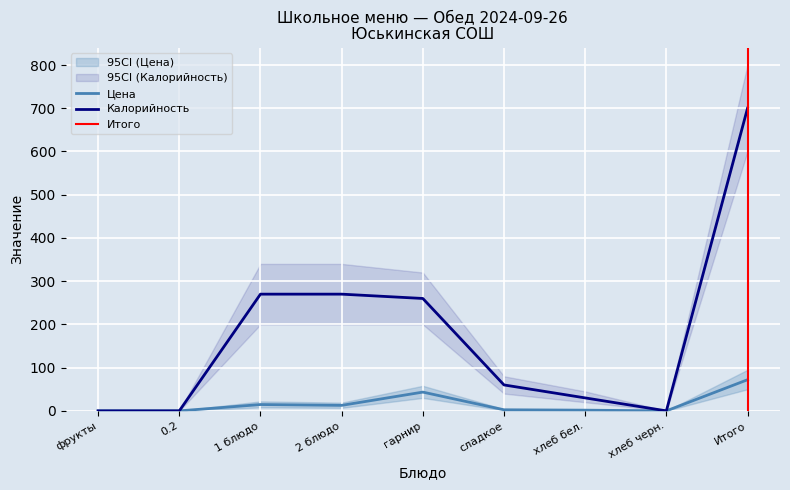

What is the value of the Цена point at the 3rd from the left?

14.7